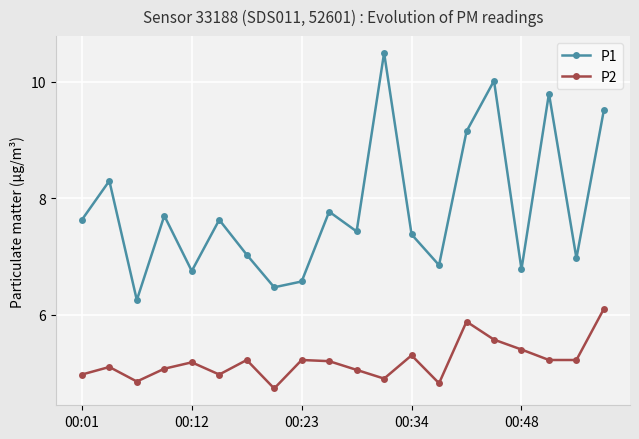

List the series in order of their peak value, highest first.

P1, P2